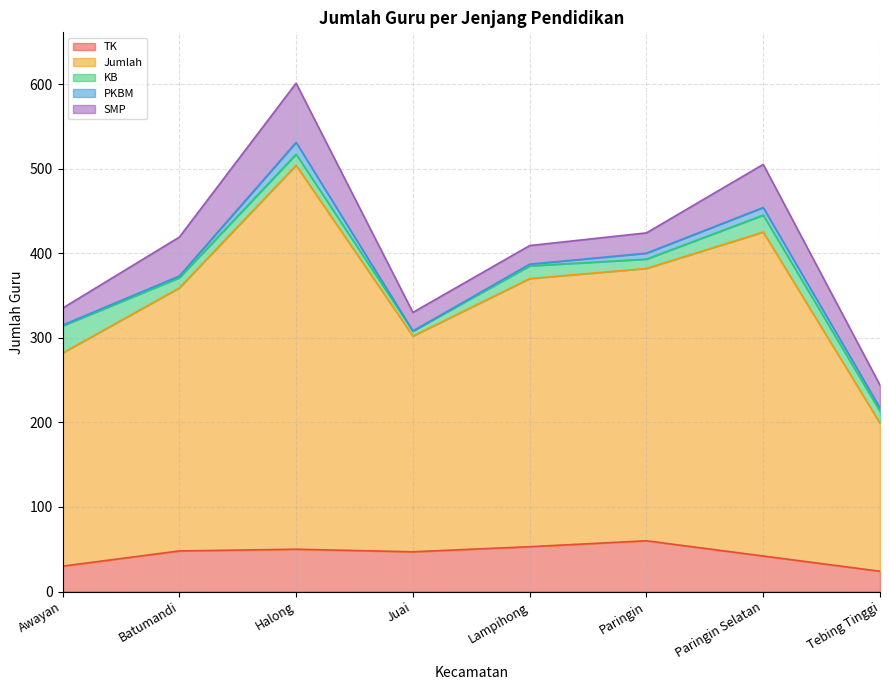

Which category has the lowest value across all series?

Juai